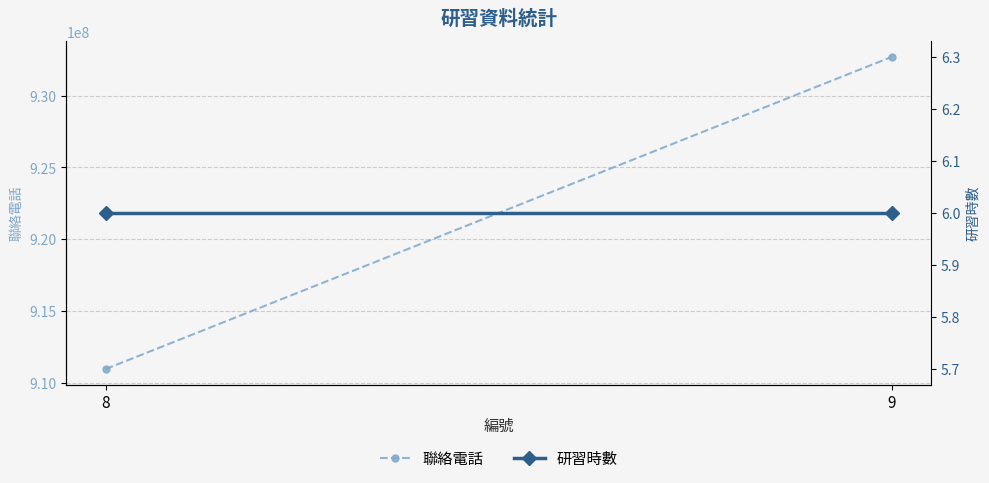

Between 9 and 8, which is larger?

9